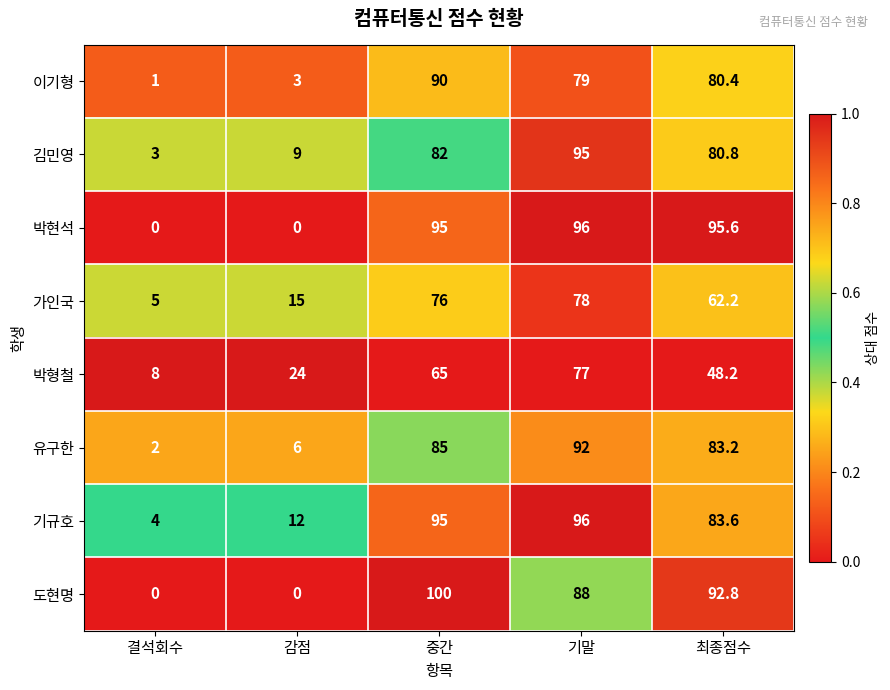

At which category is the sum across all series the highest?

기말